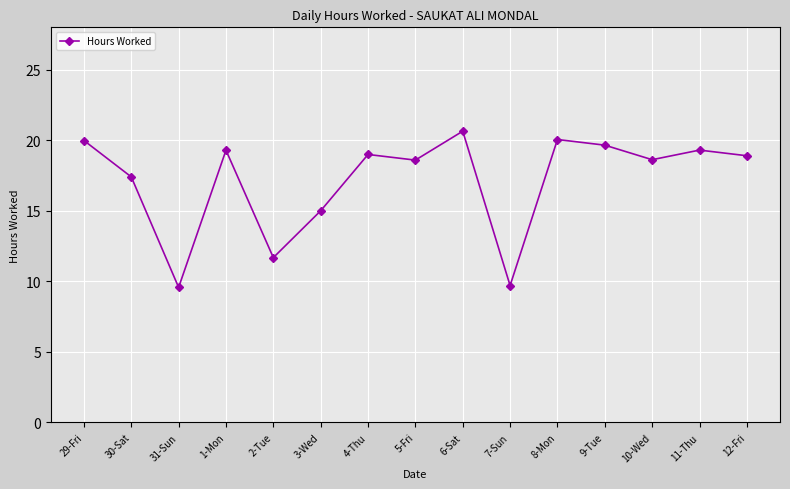

True or false: the data has more than 2 interior local peaks.

True